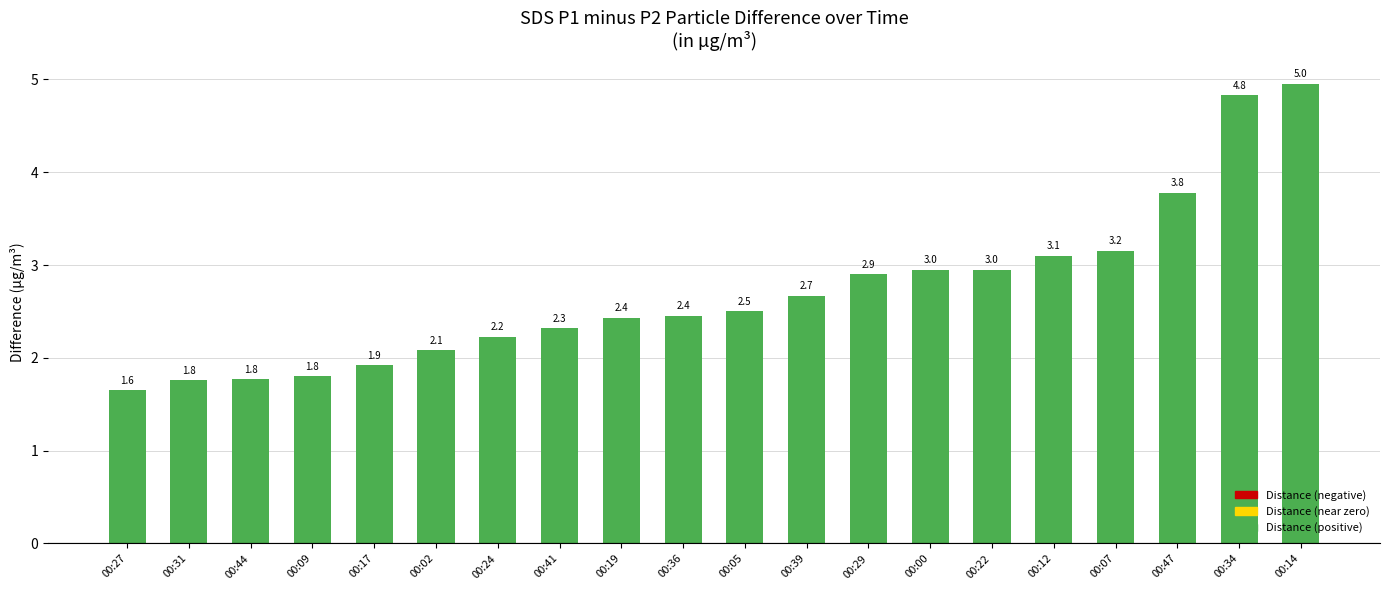

True or false: the data shows 1.4 at 00:39.

False